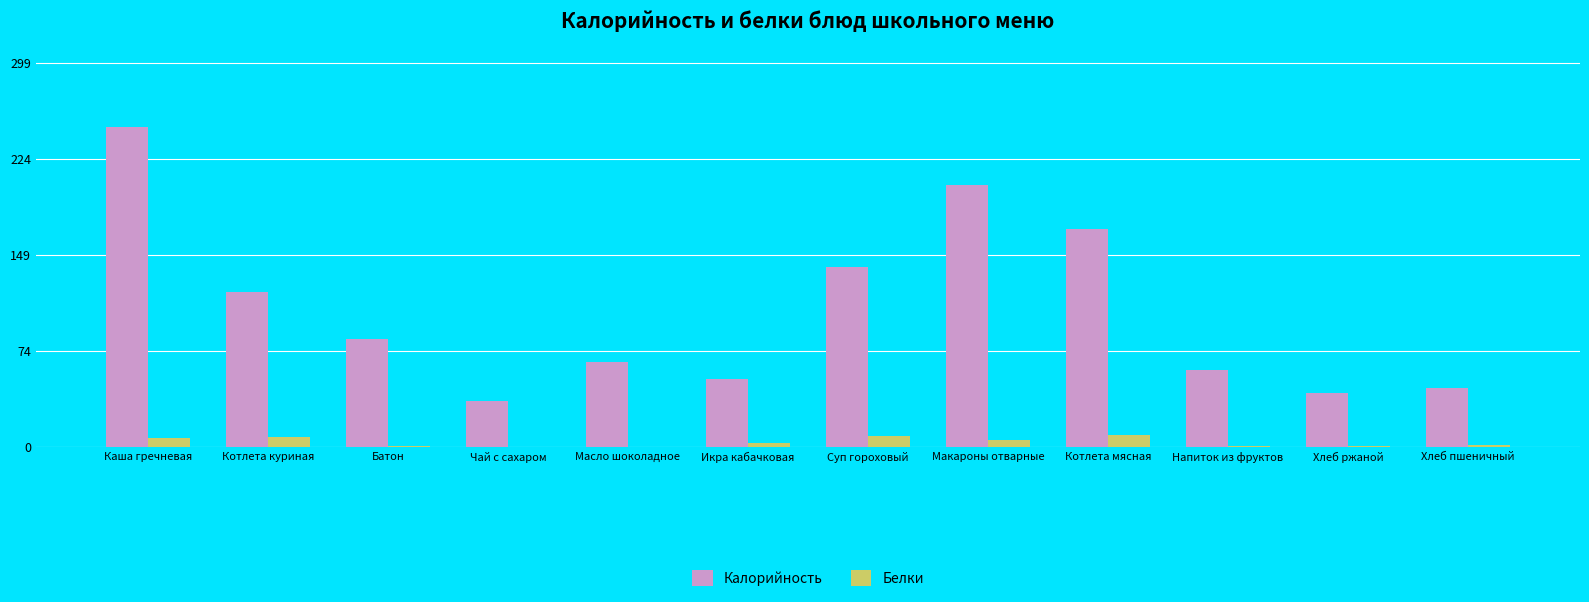

Is the value of Белки at Суп гороховый greater than the value of Калорийность at Батон?

No